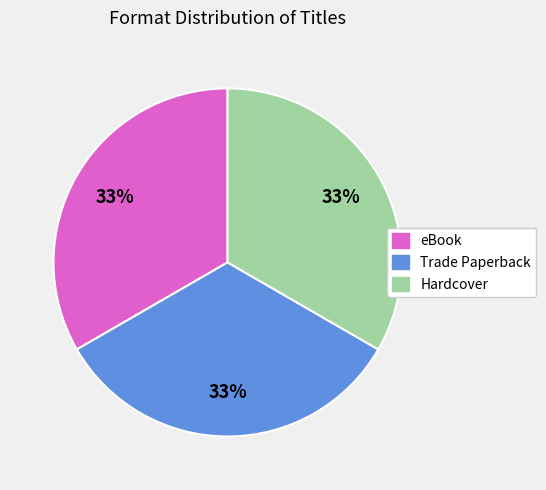

Is there a majority slice in this chart?

No